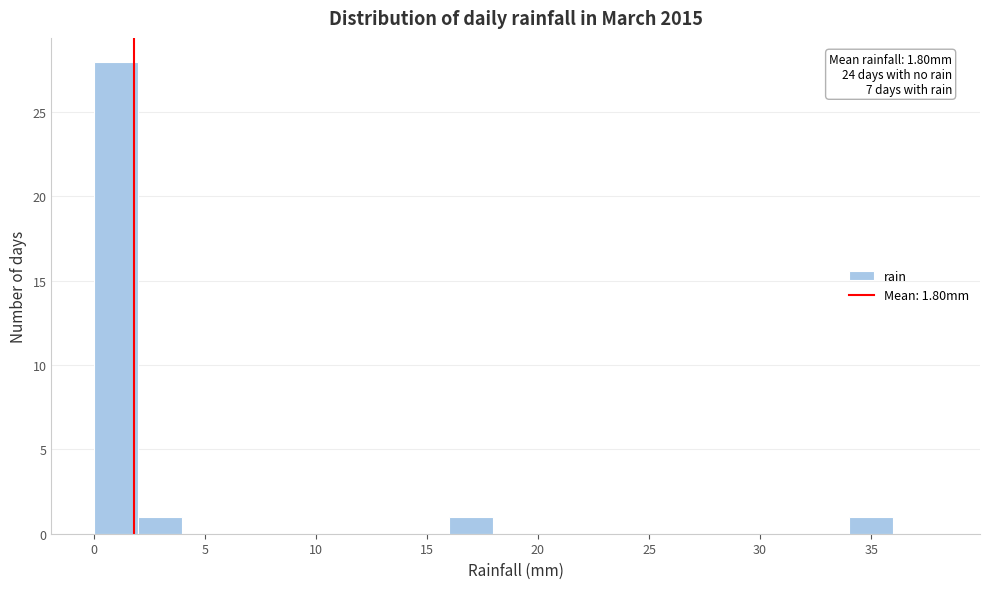

Which range on the x-axis has the tallest bar?

0 to 2